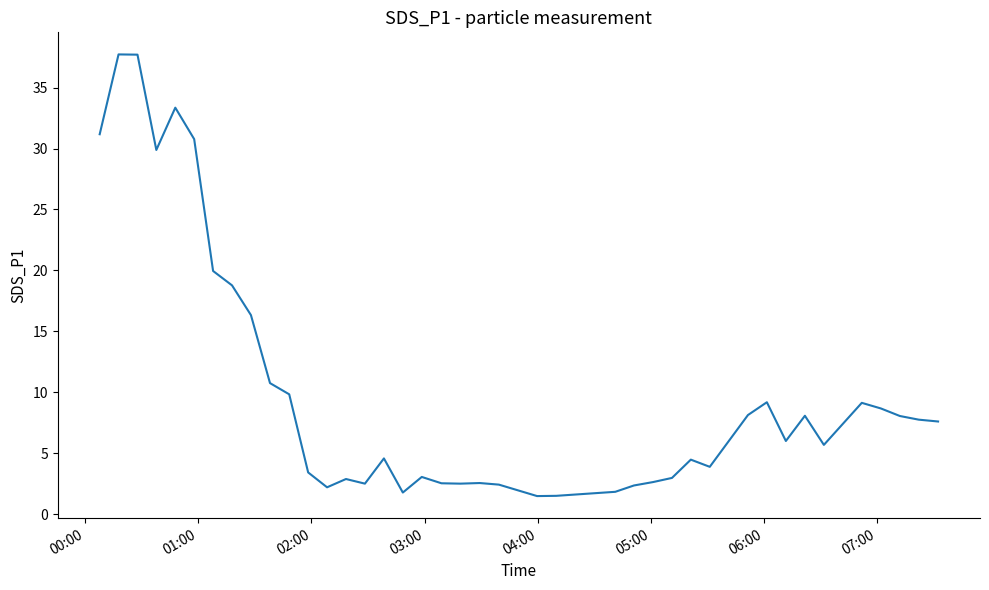

How many lines are shown in the chart?

1